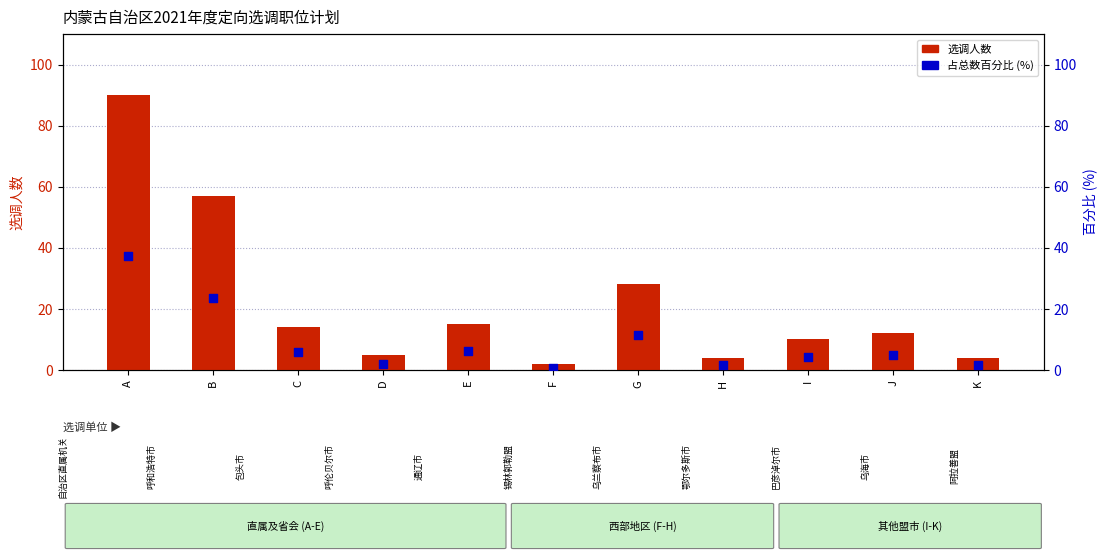

Which series has the largest Y range (max minus min)?

选调人数